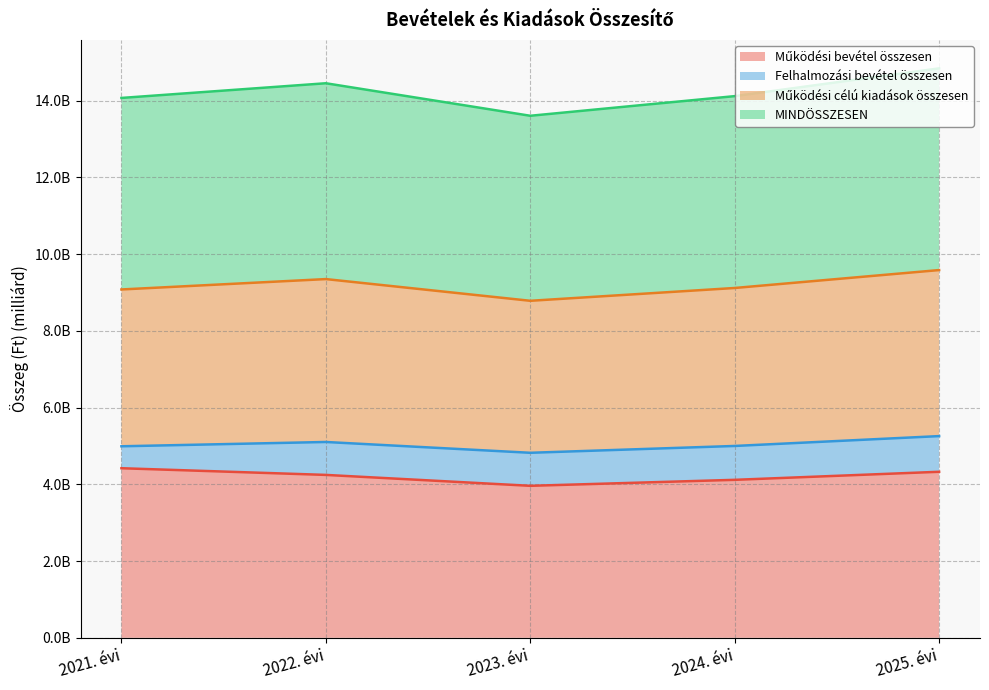

Does the chart have visible grid lines?

Yes